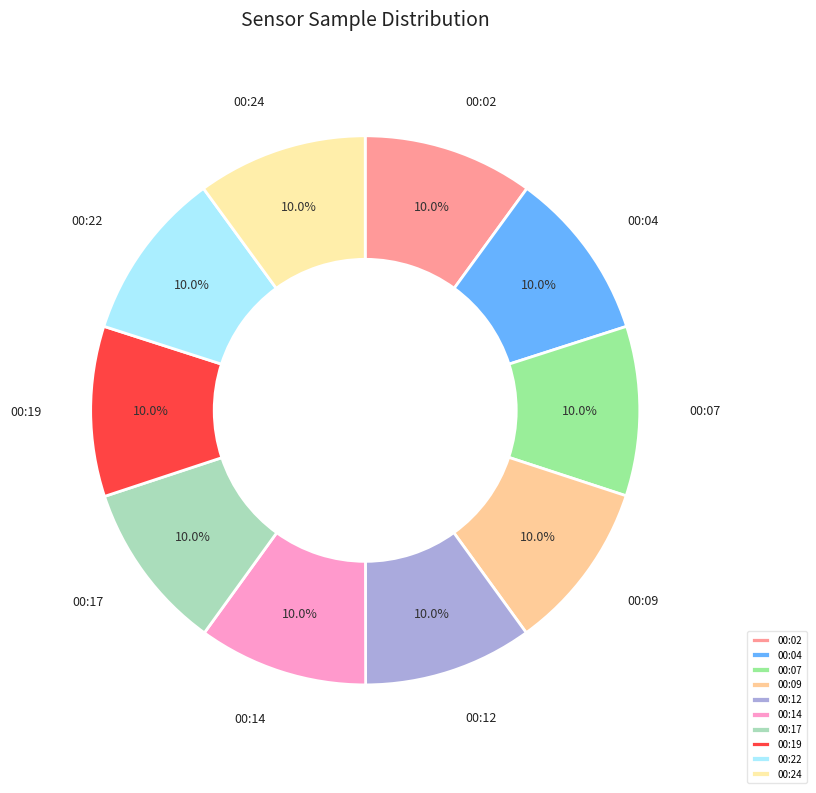

Count the number of slices in the pie.

10